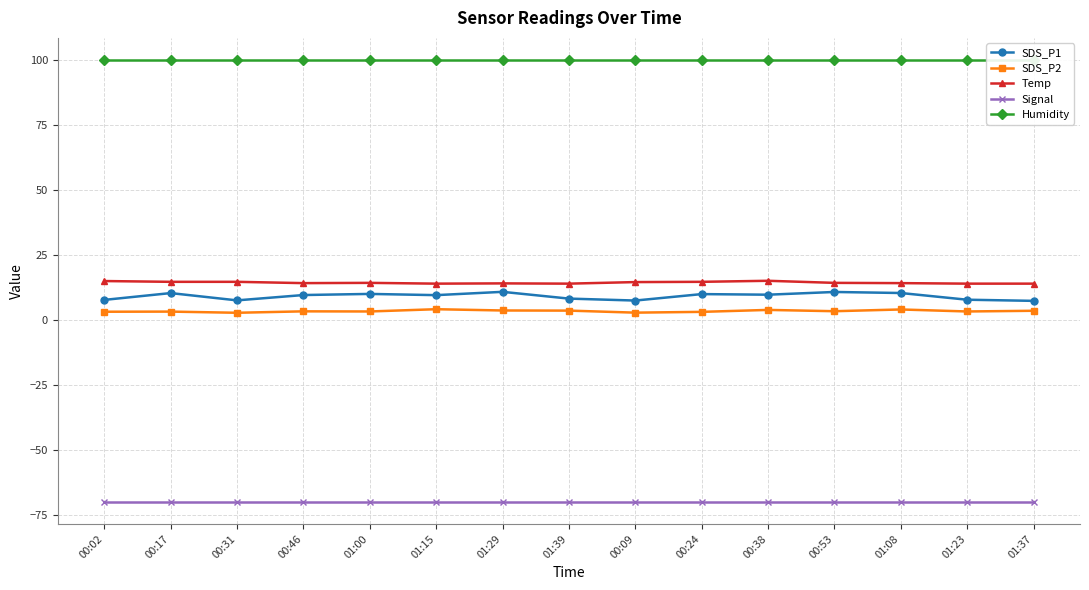

What is the difference between the Temp values at 01:29 and 01:37?

0.1